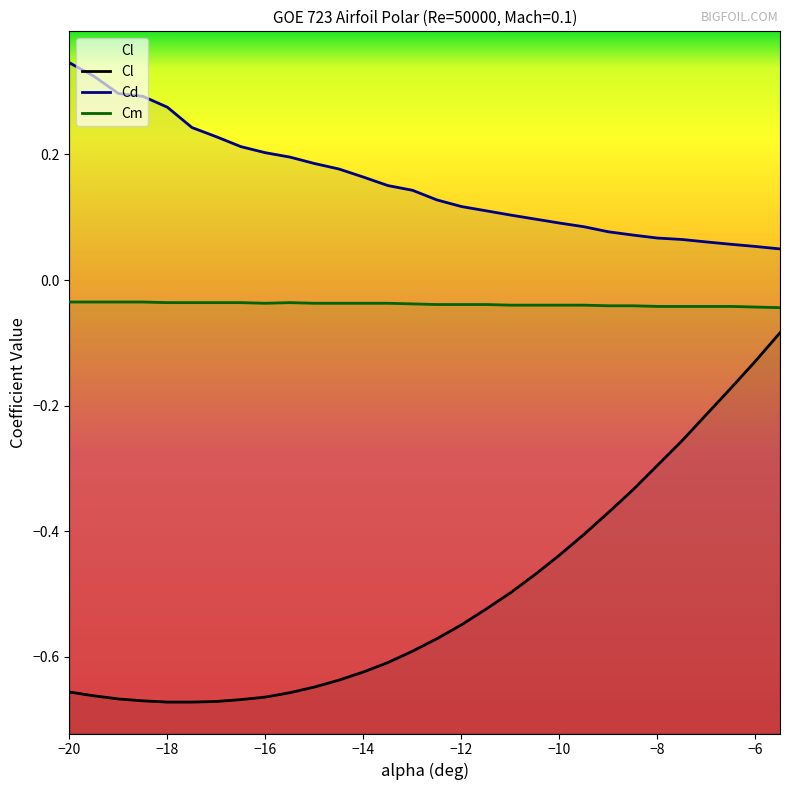

True or false: Cd has more than 2 points higher than both neighbors.

False